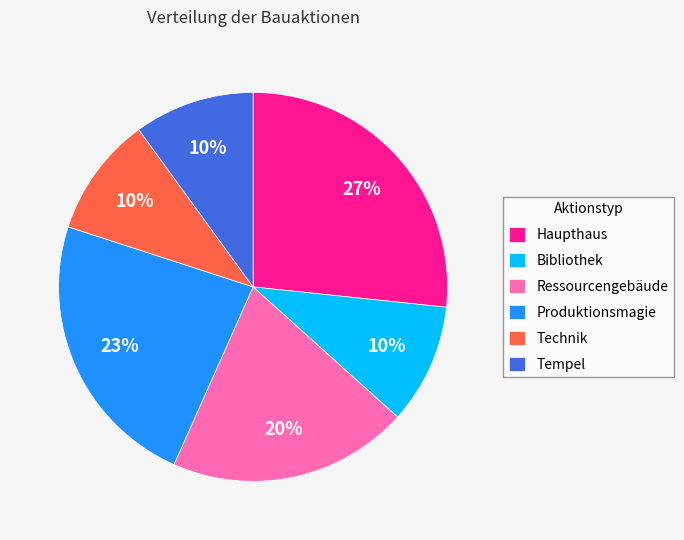

Is there a majority slice in this chart?

No